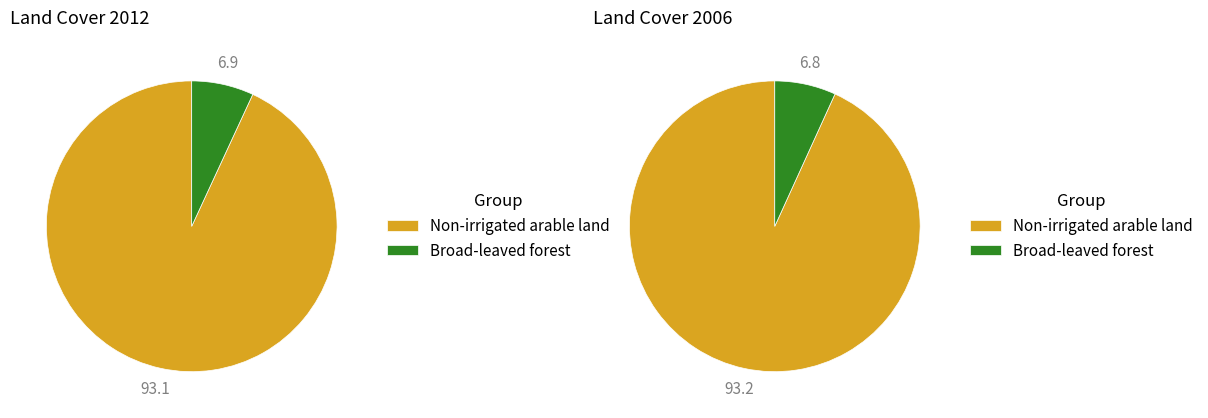

Is Broad-leaved forest the majority of the pie?

No